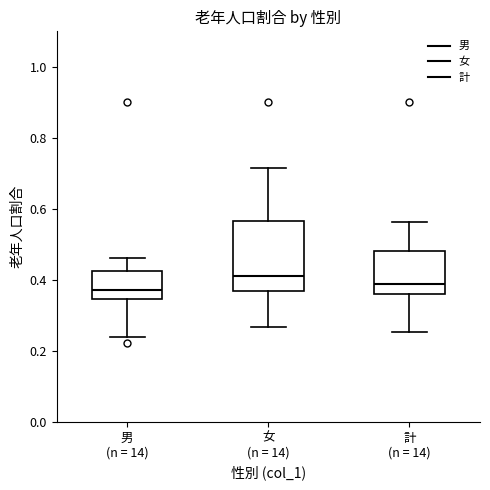

Which box's median line is the highest?

女 (n = 14)